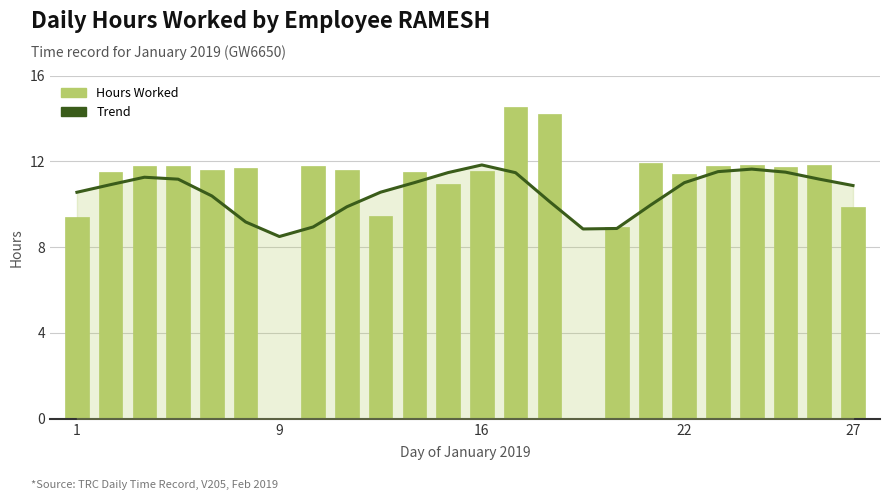

Between 16 and 20, which series saw the biggest shift?

Trend